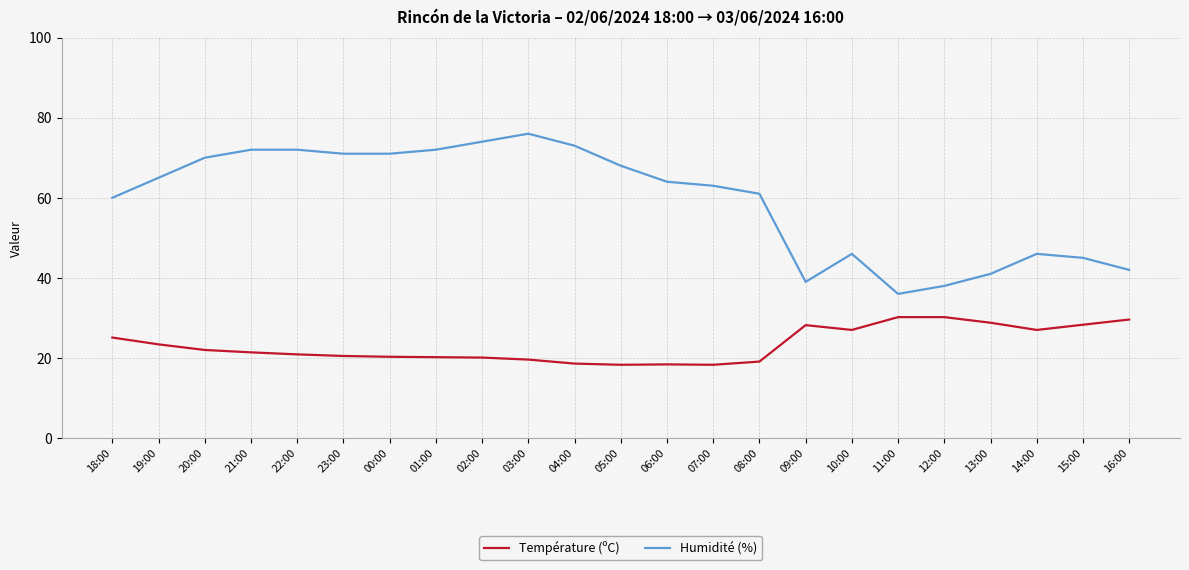

Which series has the largest total across all categories?

Humidité (%)